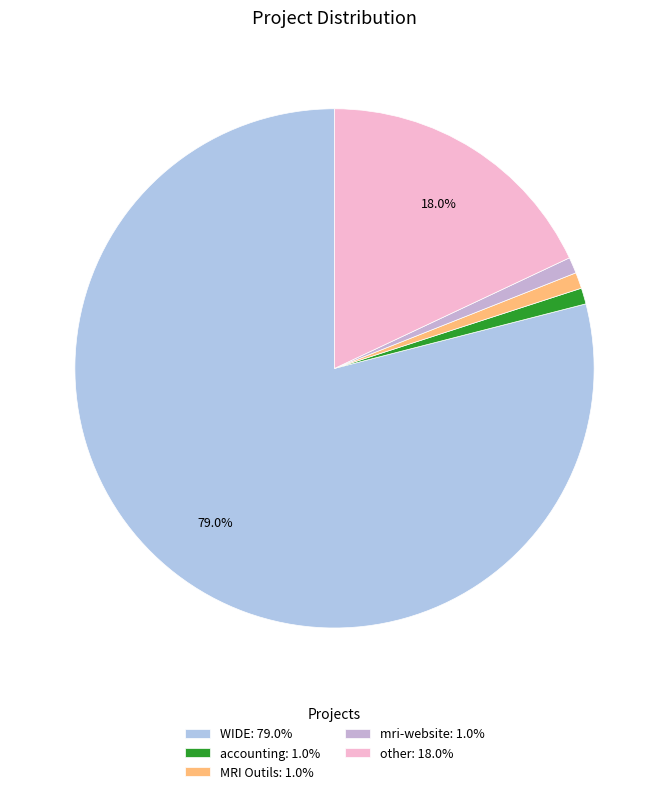

How many slices are in this pie chart?

5